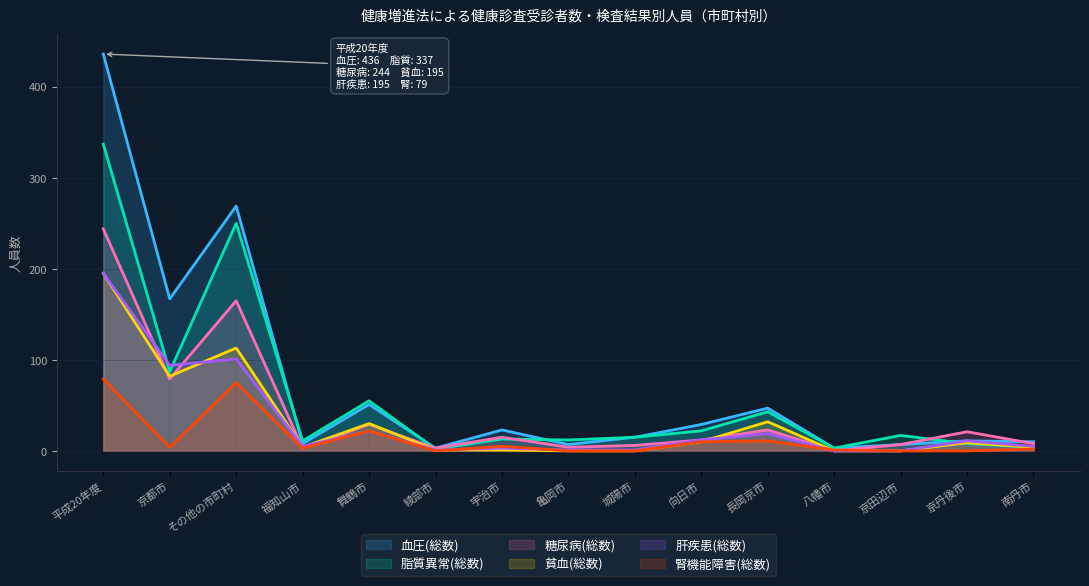

Reading left to right, what are all the values shown in this chart?

血圧(総数): 平成20年度=436	京都市=167	その他の市町村=269	福知山市=8	舞鶴市=51	綾部市=3	宇治市=23	亀岡市=7	城陽市=15	向日市=29	長岡京市=47	八幡市=3	京田辺市=7	京丹後市=11	南丹市=10
脂質異常(総数): 平成20年度=337	京都市=87	その他の市町村=250	福知山市=11	舞鶴市=55	綾部市=2	宇治市=13	亀岡市=12	城陽市=15	向日市=22	長岡京市=43	八幡市=3	京田辺市=17	京丹後市=8	南丹市=4
糖尿病(総数): 平成20年度=244	京都市=79	その他の市町村=165	福知山市=3	舞鶴市=29	綾部市=3	宇治市=15	亀岡市=4	城陽市=6	向日市=12	長岡京市=23	八幡市=0	京田辺市=7	京丹後市=21	南丹市=8
貧血(総数): 平成20年度=195	京都市=82	その他の市町村=113	福知山市=4	舞鶴市=30	綾部市=1	宇治市=1	亀岡市=0	城陽市=0	向日市=10	長岡京市=32	八幡市=0	京田辺市=0	京丹後市=9	南丹市=4
肝疾患(総数): 平成20年度=195	京都市=94	その他の市町村=101	福知山市=5	舞鶴市=22	綾部市=1	宇治市=3	亀岡市=1	城陽市=1	向日市=12	長岡京市=19	八幡市=0	京田辺市=0	京丹後市=11	南丹市=5
腎機能障害(総数): 平成20年度=79	京都市=4	その他の市町村=75	福知山市=3	舞鶴市=22	綾部市=0	宇治市=5	亀岡市=0	城陽市=0	向日市=10	長岡京市=11	八幡市=1	京田辺市=0	京丹後市=0	南丹市=2